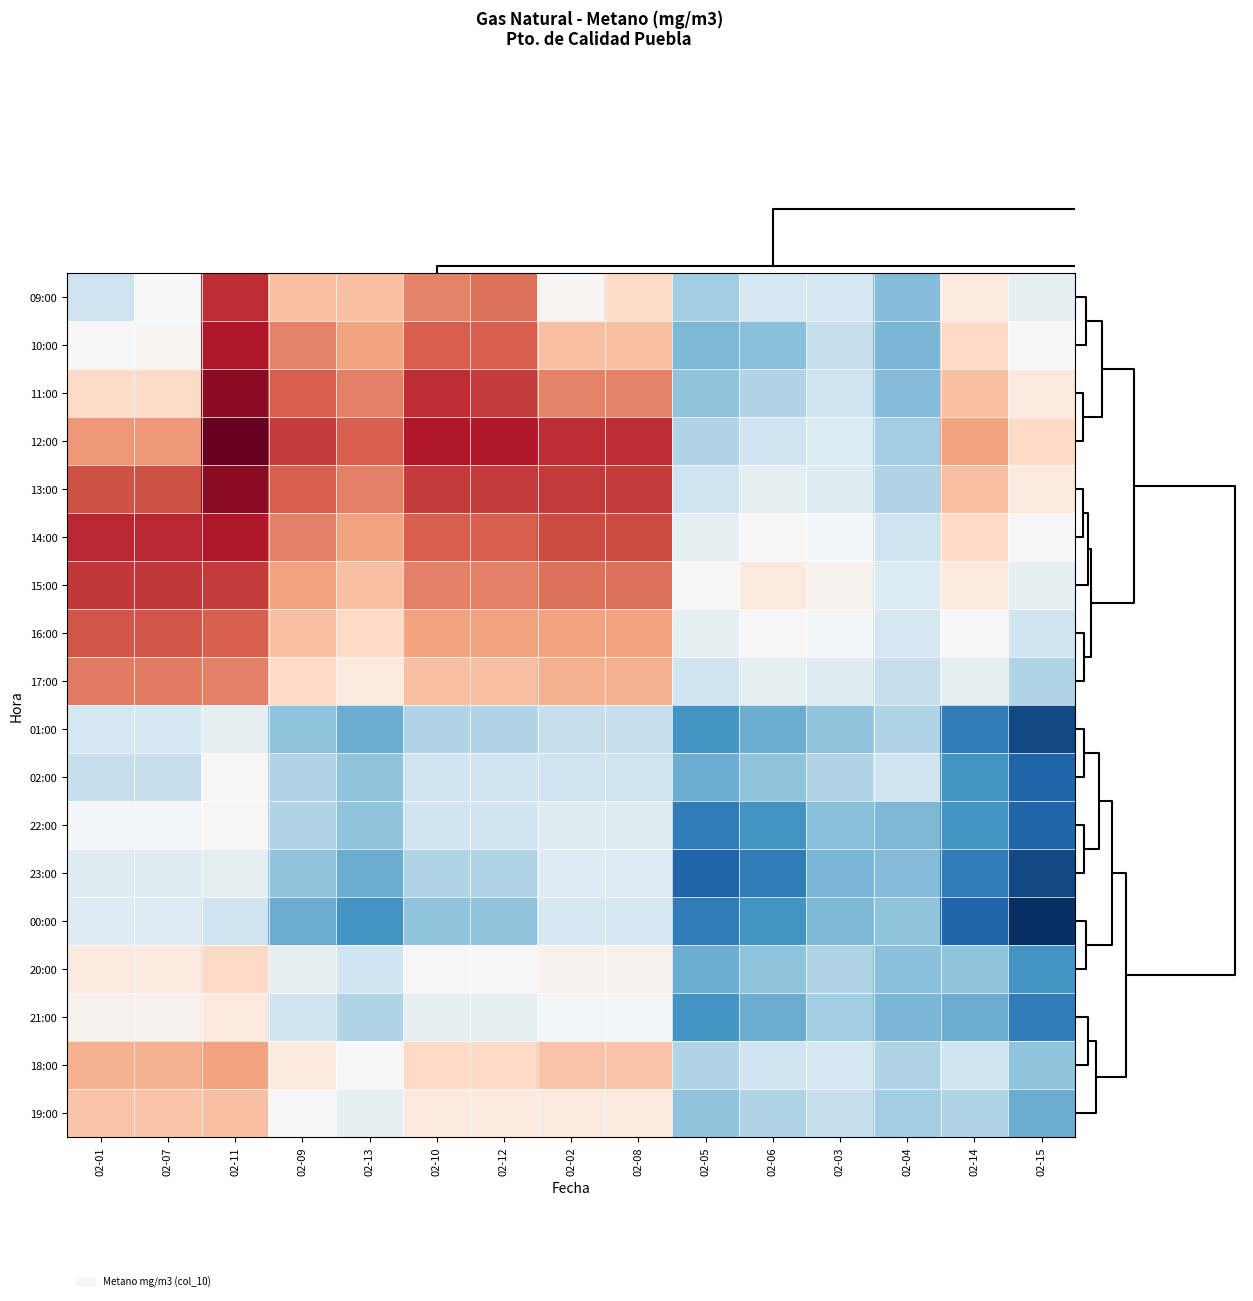

Reading left to right, extract all data points from this chart.

09:00: 02-01=125.9	02-07=128.0	02-11=135.4	02-09=131.0	02-13=131.0	02-10=132.9	02-12=133.5	02-02=128.1	02-08=129.9	02-05=124.5	02-06=126.2	02-03=126.2	02-04=123.7	02-14=129.0	02-15=127.0
10:00: 02-01=128.0	02-07=128.1	02-11=136.0	02-09=132.9	02-13=132.0	02-10=134.0	02-12=134.0	02-02=131.0	02-08=131.0	02-05=123.5	02-06=123.8	02-03=125.7	02-04=123.4	02-14=130.0	02-15=128.0
11:00: 02-01=129.9	02-07=129.9	02-11=137.0	02-09=134.0	02-13=133.0	02-10=135.4	02-12=135.0	02-02=132.9	02-08=132.9	02-05=124.0	02-06=125.0	02-03=125.9	02-04=123.7	02-14=131.0	02-15=129.0
12:00: 02-01=132.3	02-07=132.3	02-11=138.0	02-09=135.0	02-13=134.0	02-10=136.0	02-12=136.0	02-02=135.4	02-08=135.4	02-05=125.0	02-06=126.0	02-03=126.7	02-04=124.5	02-14=132.0	02-15=130.0
13:00: 02-01=134.4	02-07=134.4	02-11=137.0	02-09=134.0	02-13=133.0	02-10=135.0	02-12=135.0	02-02=135.0	02-08=135.0	02-05=126.0	02-06=127.0	02-03=126.8	02-04=125.0	02-14=131.0	02-15=129.0
14:00: 02-01=135.6	02-07=135.6	02-11=136.0	02-09=133.0	02-13=132.0	02-10=134.0	02-12=134.0	02-02=134.5	02-08=134.5	02-05=127.0	02-06=128.0	02-03=127.8	02-04=125.9	02-14=130.0	02-15=128.0
15:00: 02-01=135.0	02-07=135.0	02-11=135.0	02-09=132.0	02-13=131.0	02-10=133.0	02-12=133.0	02-02=133.5	02-08=133.5	02-05=128.0	02-06=129.0	02-03=128.4	02-04=126.7	02-14=129.0	02-15=127.0
16:00: 02-01=134.3	02-07=134.3	02-11=134.0	02-09=131.0	02-13=130.0	02-10=132.0	02-12=132.0	02-02=132.0	02-08=132.0	02-05=127.0	02-06=128.0	02-03=127.8	02-04=126.2	02-14=128.0	02-15=126.0
17:00: 02-01=133.2	02-07=133.2	02-11=133.0	02-09=130.0	02-13=129.0	02-10=131.0	02-12=131.0	02-02=131.6	02-08=131.6	02-05=126.0	02-06=127.0	02-03=126.8	02-04=125.7	02-14=127.0	02-15=125.0
01:00: 02-01=126.2	02-07=126.2	02-11=127.0	02-09=124.0	02-13=123.0	02-10=125.0	02-12=125.0	02-02=125.7	02-08=125.7	02-05=122.0	02-06=123.0	02-03=124.0	02-04=125.0	02-14=121.0	02-15=119.0
02:00: 02-01=125.7	02-07=125.7	02-11=128.0	02-09=125.0	02-13=124.0	02-10=126.0	02-12=126.0	02-02=125.9	02-08=125.9	02-05=123.0	02-06=124.0	02-03=125.0	02-04=126.0	02-14=122.0	02-15=120.0
22:00: 02-01=127.8	02-07=127.8	02-11=128.0	02-09=125.0	02-13=124.0	02-10=126.0	02-12=126.0	02-02=126.8	02-08=126.8	02-05=121.0	02-06=122.0	02-03=123.8	02-04=123.5	02-14=122.0	02-15=120.0
23:00: 02-01=126.8	02-07=126.8	02-11=127.0	02-09=124.0	02-13=123.0	02-10=125.0	02-12=125.0	02-02=126.7	02-08=126.7	02-05=120.0	02-06=121.0	02-03=123.4	02-04=123.7	02-14=121.0	02-15=119.0
00:00: 02-01=126.7	02-07=126.7	02-11=126.0	02-09=123.0	02-13=122.0	02-10=124.0	02-12=124.0	02-02=126.2	02-08=126.2	02-05=121.0	02-06=122.0	02-03=123.5	02-04=124.0	02-14=120.0	02-15=118.0
20:00: 02-01=128.9	02-07=128.9	02-11=130.0	02-09=127.0	02-13=126.0	02-10=128.0	02-12=128.0	02-02=128.4	02-08=128.4	02-05=123.0	02-06=124.0	02-03=125.0	02-04=123.8	02-14=124.0	02-15=122.0
21:00: 02-01=128.4	02-07=128.4	02-11=129.0	02-09=126.0	02-13=125.0	02-10=127.0	02-12=127.0	02-02=127.8	02-08=127.8	02-05=122.0	02-06=123.0	02-03=124.5	02-04=123.4	02-14=123.0	02-15=121.0
18:00: 02-01=131.6	02-07=131.6	02-11=132.0	02-09=129.0	02-13=128.0	02-10=130.0	02-12=130.0	02-02=130.9	02-08=130.9	02-05=125.0	02-06=126.0	02-03=126.2	02-04=125.0	02-14=126.0	02-15=124.0
19:00: 02-01=130.9	02-07=130.9	02-11=131.0	02-09=128.0	02-13=127.0	02-10=129.0	02-12=129.0	02-02=128.9	02-08=128.9	02-05=124.0	02-06=125.0	02-03=125.7	02-04=124.5	02-14=125.0	02-15=123.0